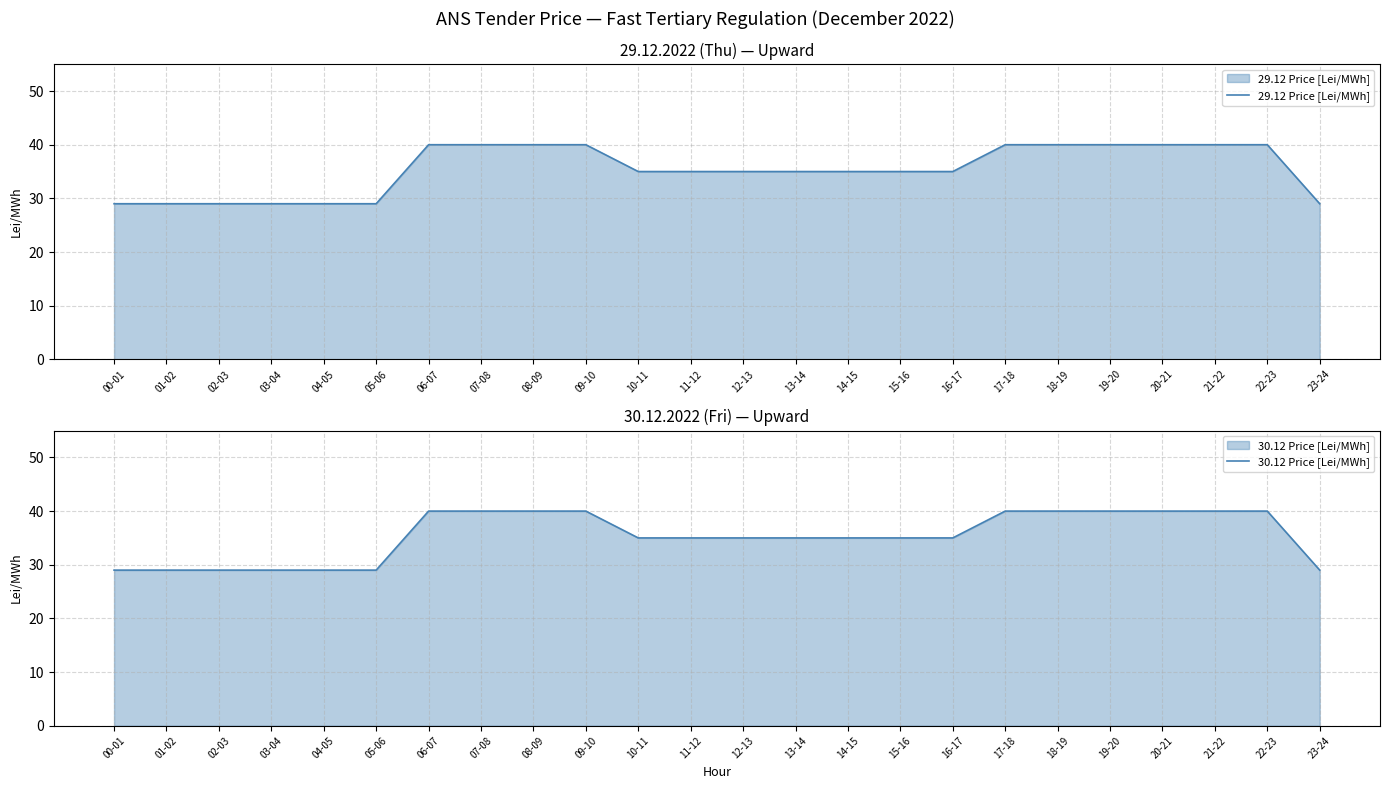

What is the label of the 22nd point from the left?

21-22